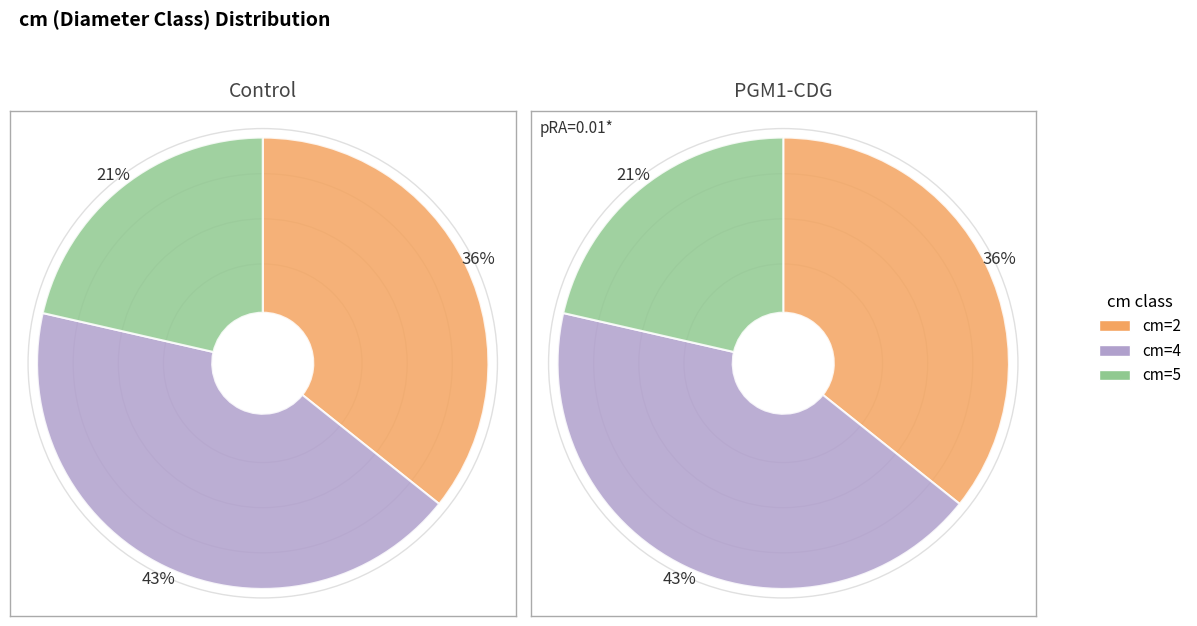

How many slices are in this pie chart?

3